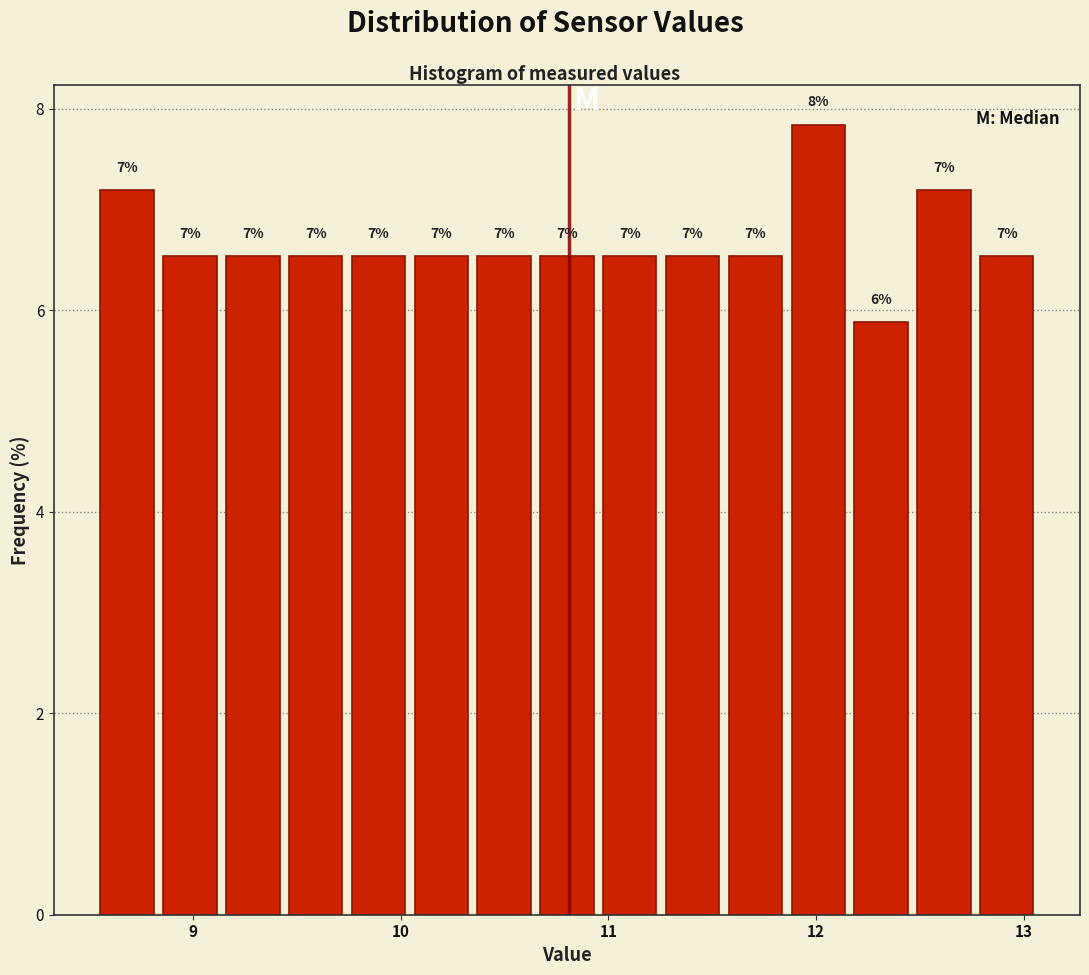

Read against the x-axis, roughly where is the centre of the tallest bar?

12.0